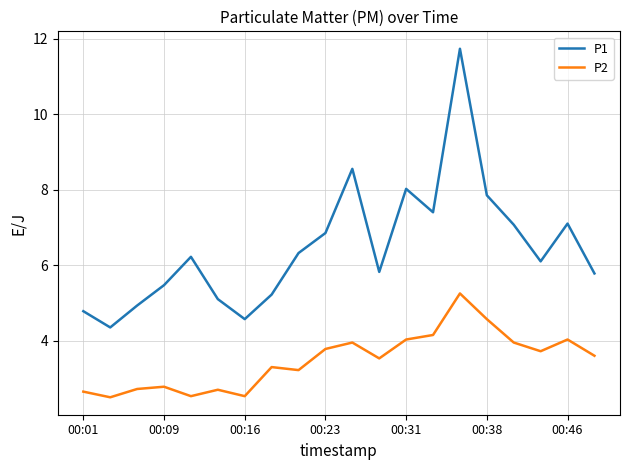

True or false: P1 and P2 intersect in this chart.

False